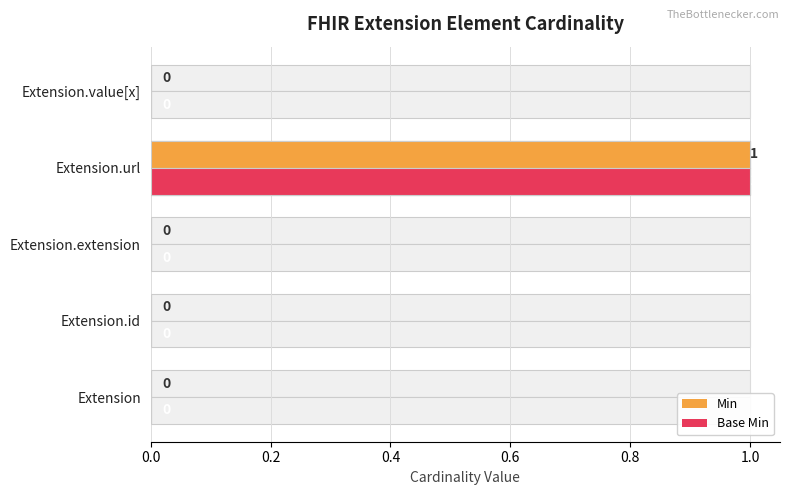

What is the difference between the maximum and minimum values in the Base Min series?

1